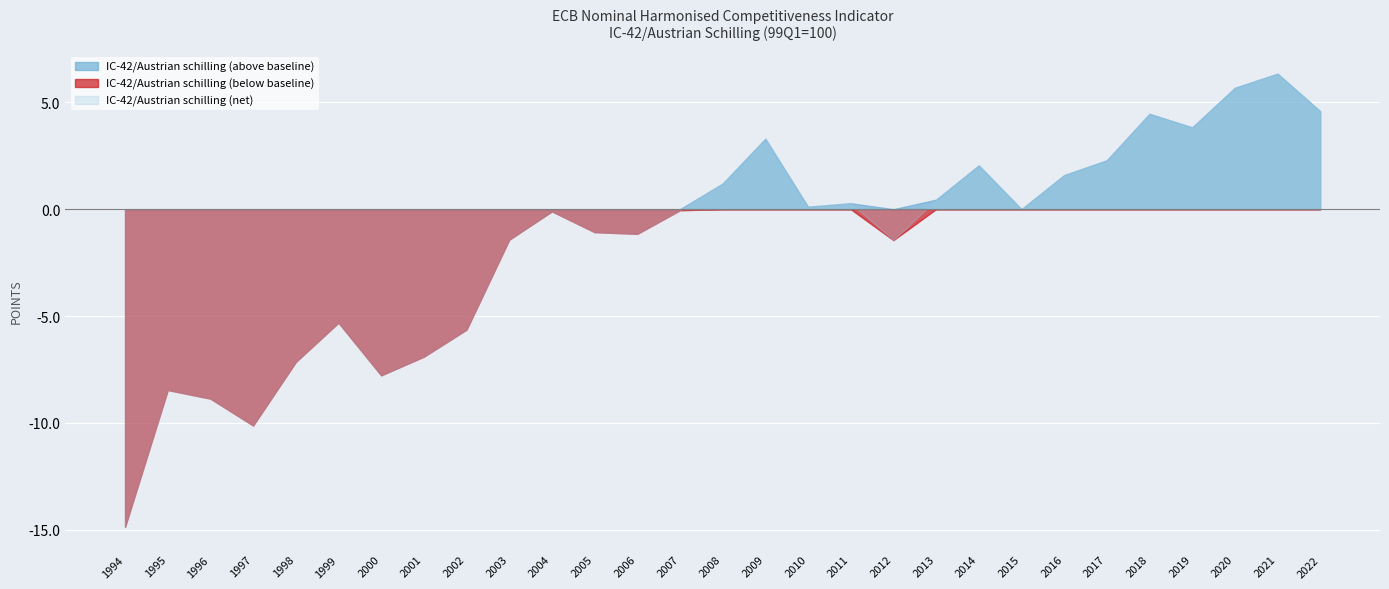

List the labels in order of value, smallest first.

1994, 1997, 1996, 1995, 2000, 1998, 2001, 2002, 1999, 2012, 2003, 2006, 2005, 2004, 2007, 2015, 2010, 2011, 2013, 2008, 2016, 2014, 2017, 2009, 2019, 2018, 2022, 2020, 2021